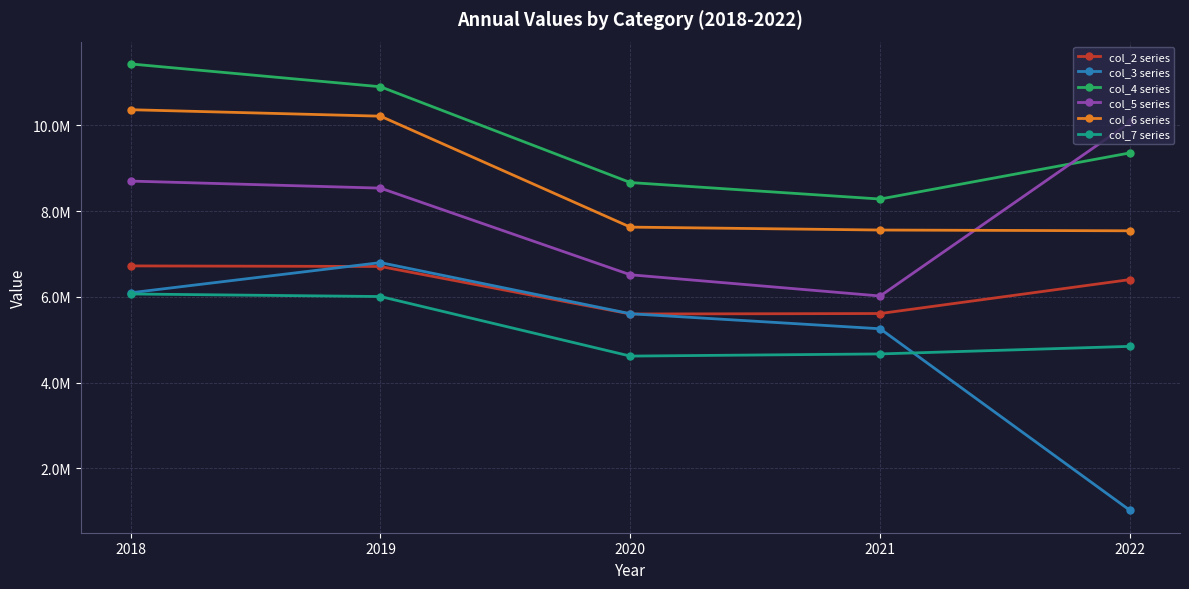

True or false: col_5 series and col_4 series cross at least once.

True